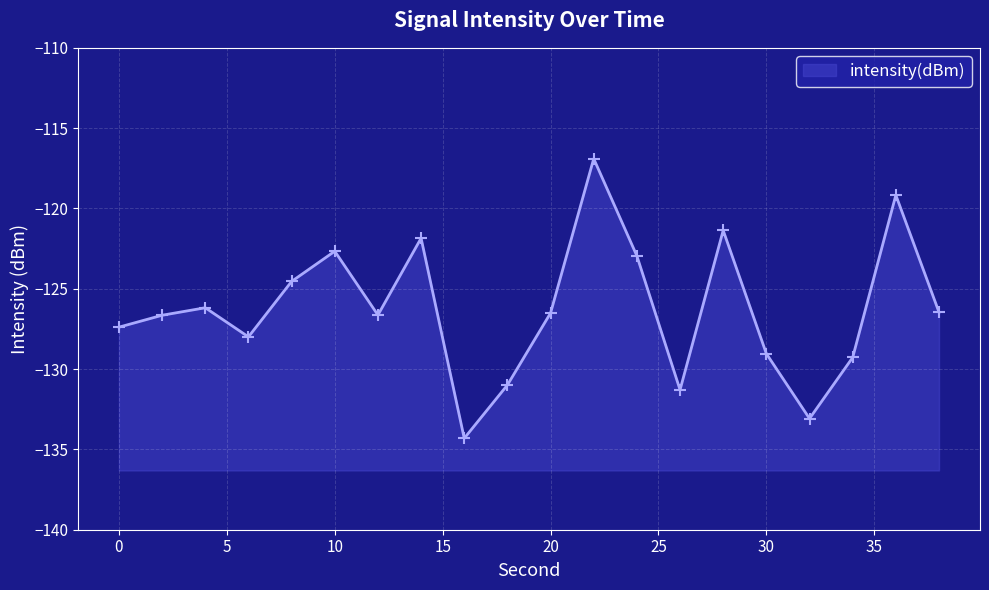

What is the average value?

-126.3